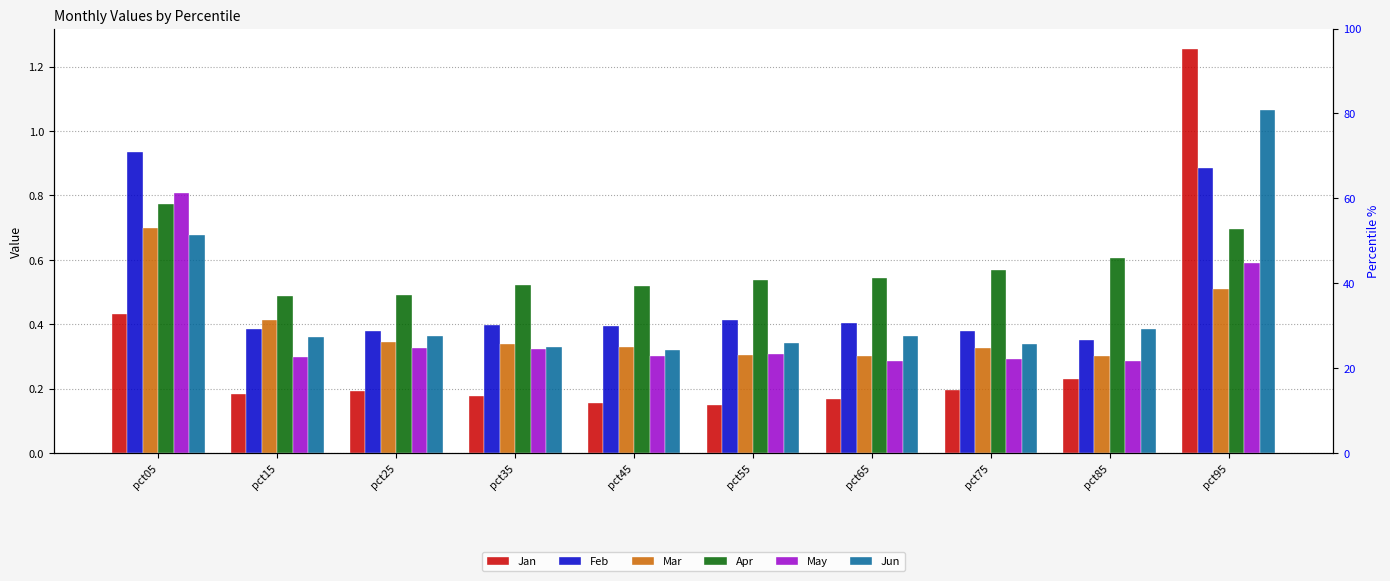

What is the spread (max minus min) of values at pct85?

0.4